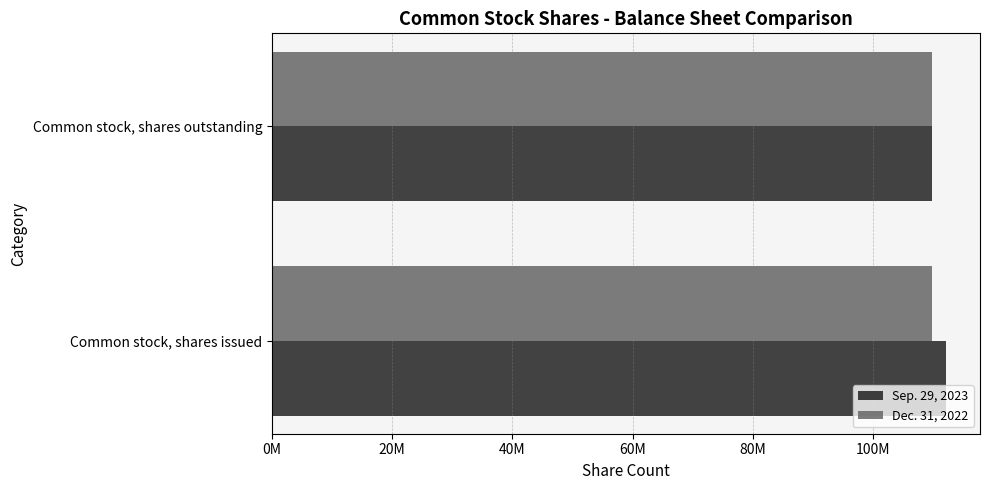

Which series has the largest total across all categories?

Sep. 29, 2023